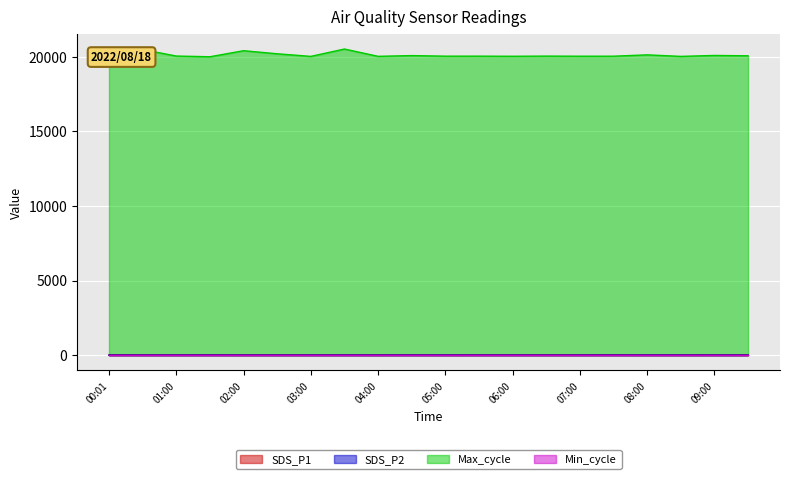

Does the chart display data point markers on the line(s)?

No